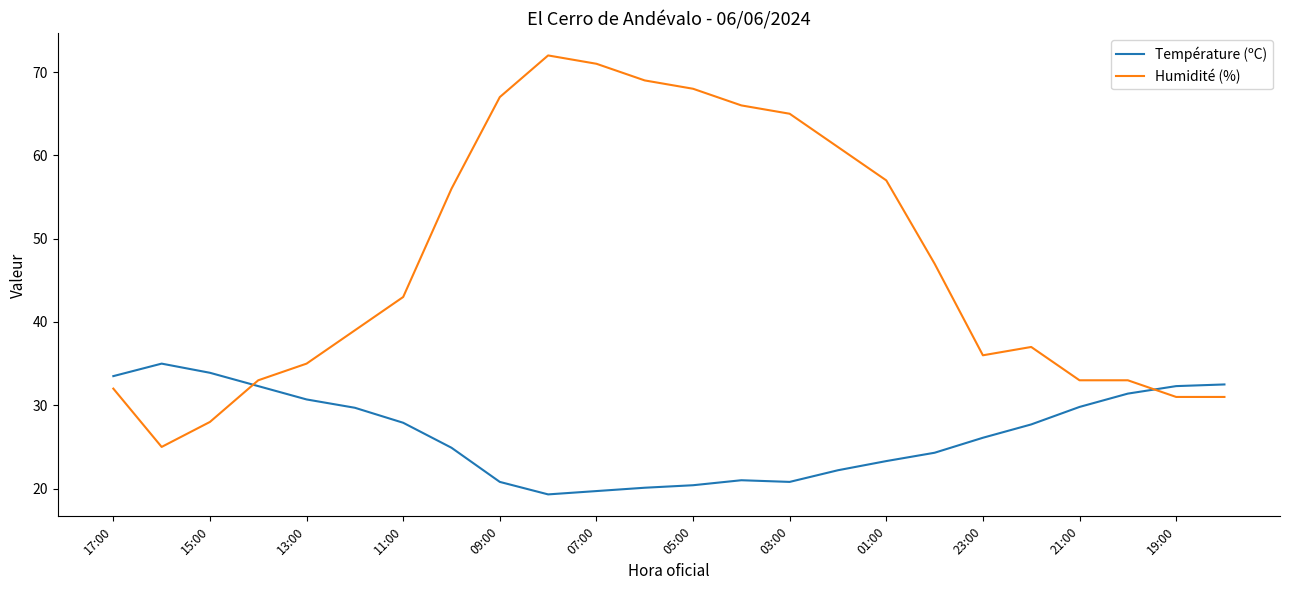

Which series has the largest range (max minus min)?

Humidité (%)